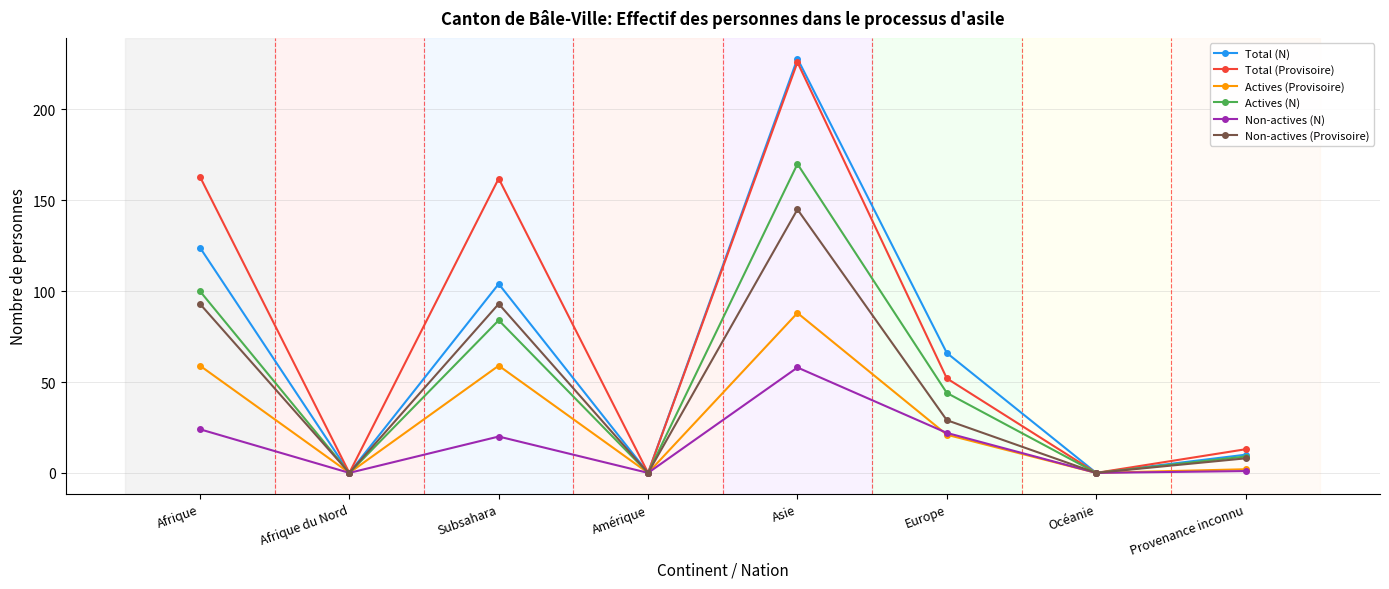

At which category is the sum across all series the highest?

Asie